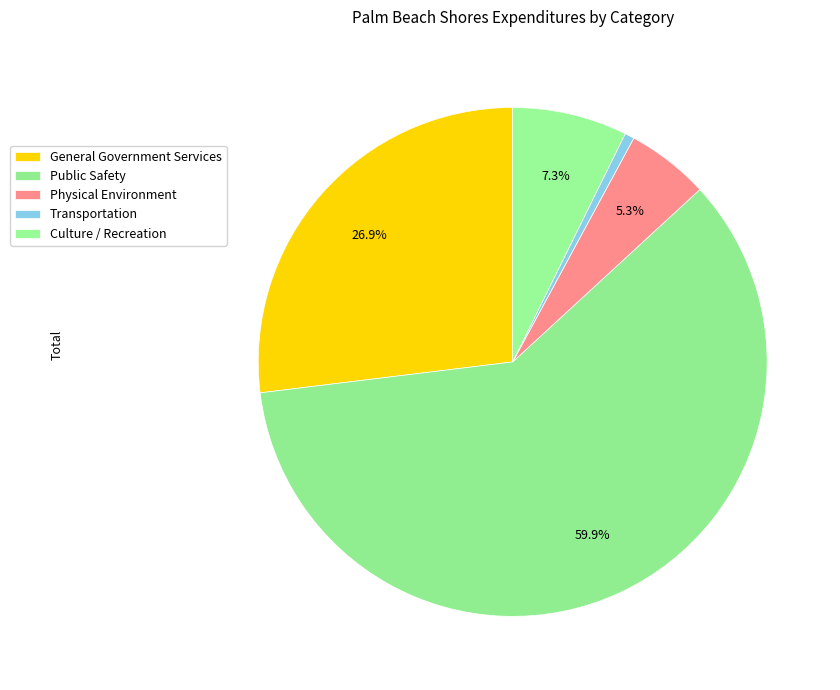

To the nearest percent, what portion does Public Safety represent?

60%